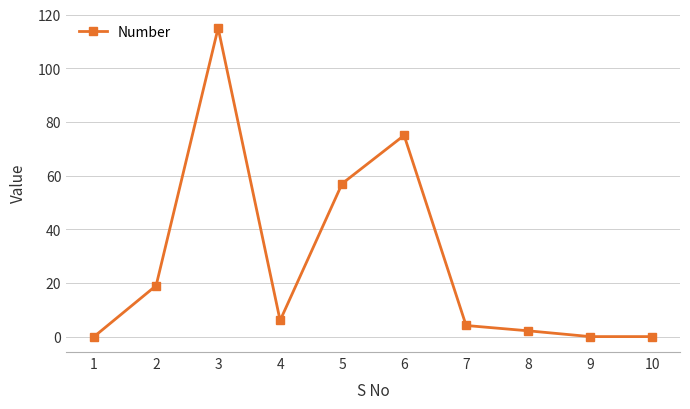

What is the difference between the second highest and minimum values?

75.0